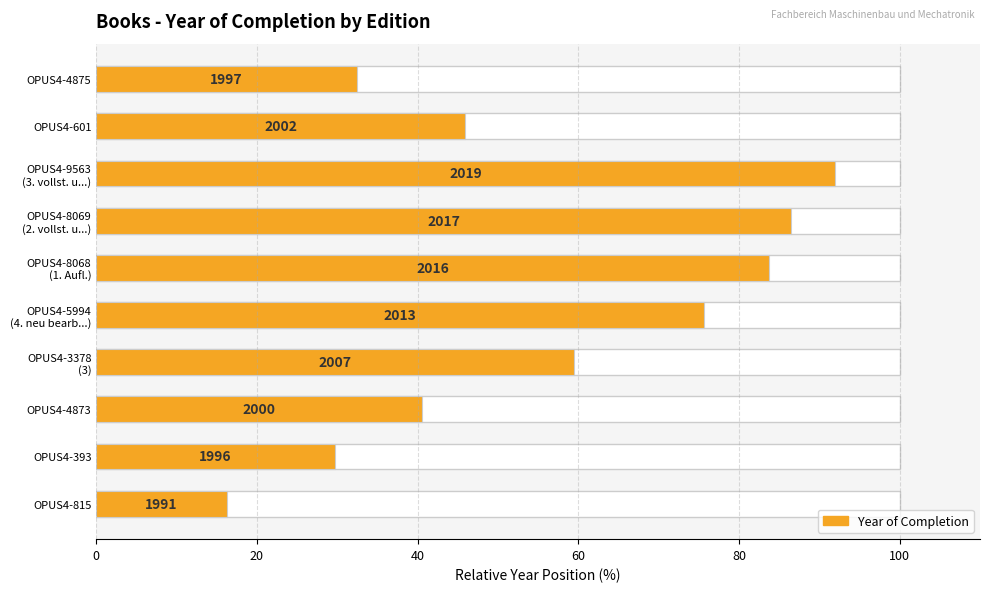

What is the approximate value at OPUS4-4875?

32.4